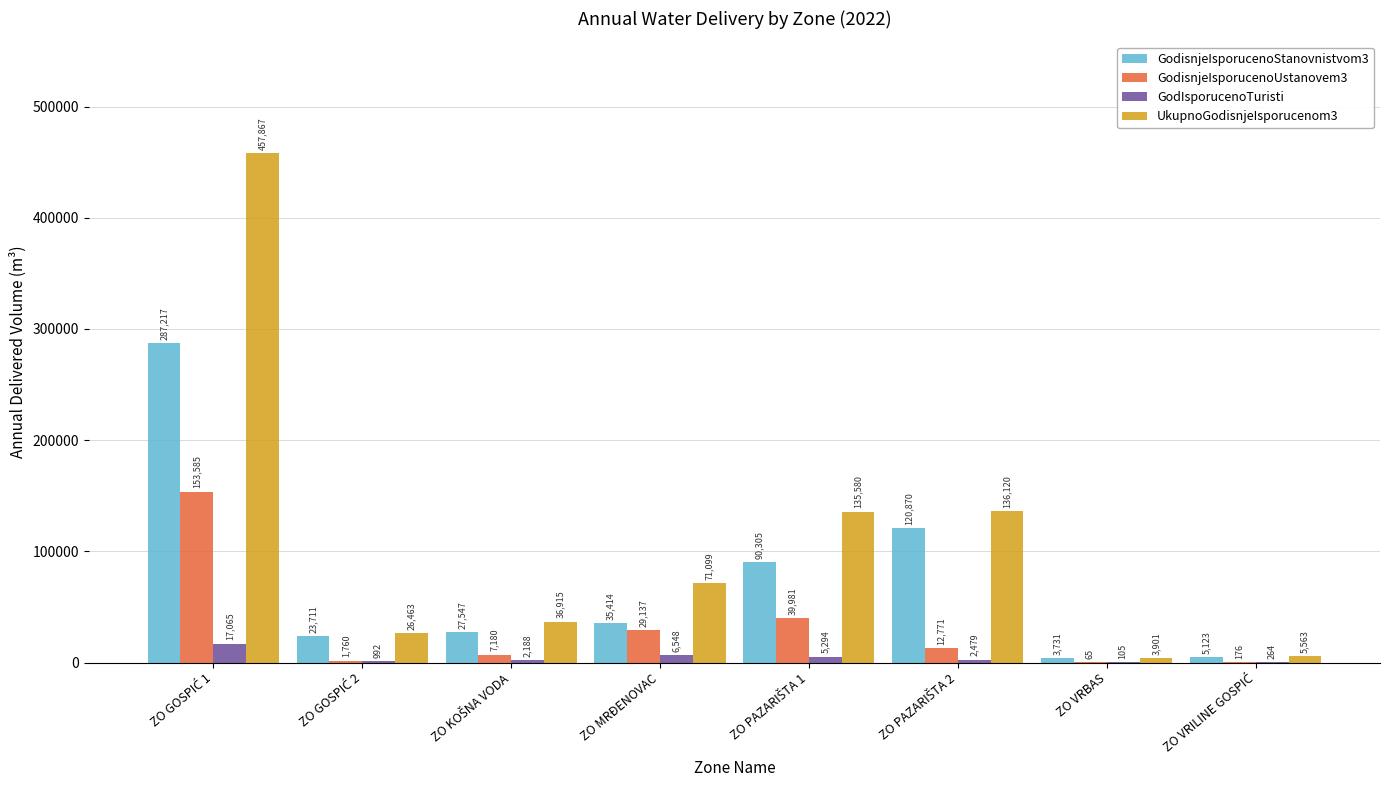

Which series changed the most between ZO MRĐENOVAC and ZO VRBAS?

UkupnoGodisnjeIsporucenom3